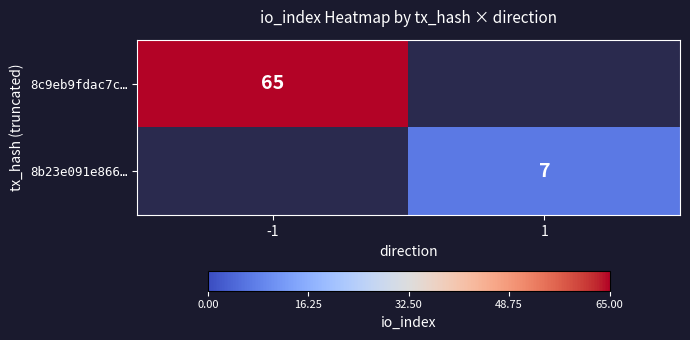

The 8c9eb9fdac7c… series shows 36.9 at -1. True or false?

False